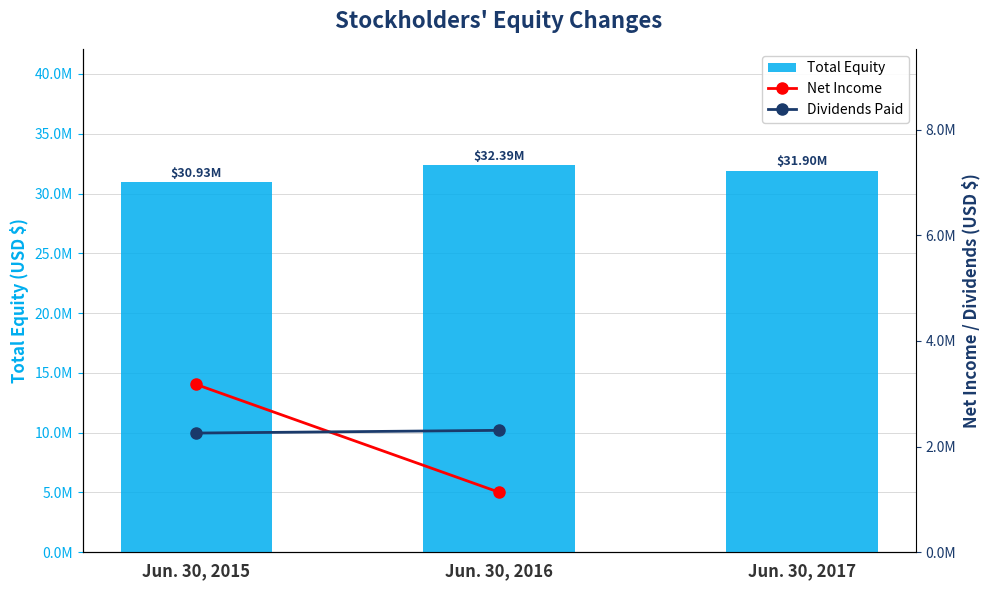

List the labels in order of value, smallest first.

Jun. 30, 2015, Jun. 30, 2017, Jun. 30, 2016